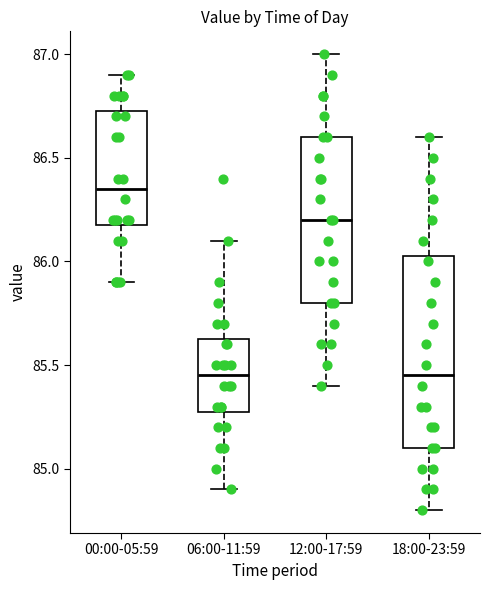

Comparing the boxes themselves (not the whiskers), which one is the tallest?

18:00-23:59